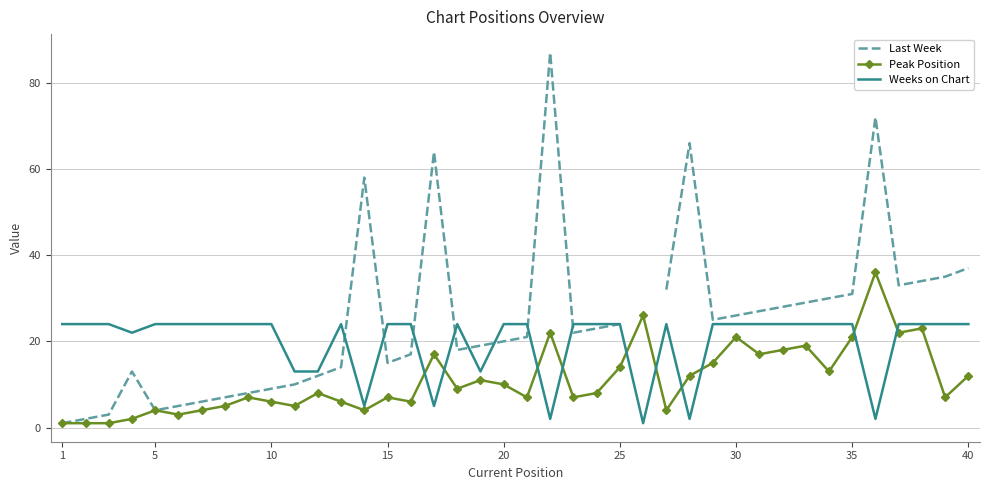

How many interior local peaks does the Peak Position series have?

12